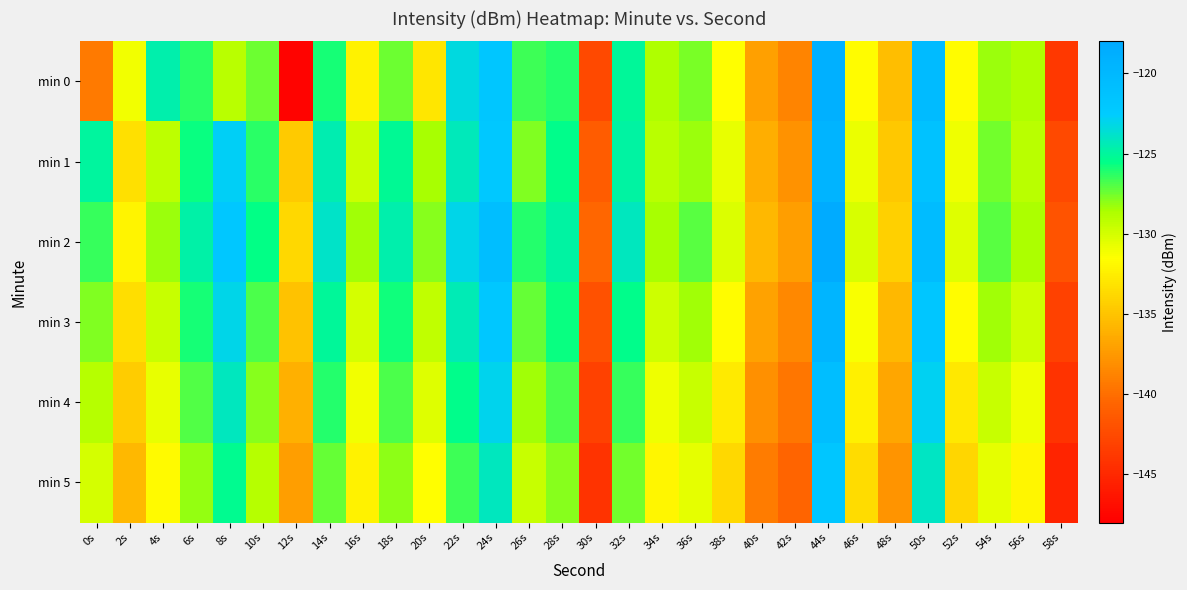

Rank the series by their maximum value, from highest to lowest.

min 2, min 0, min 1, min 3, min 4, min 5